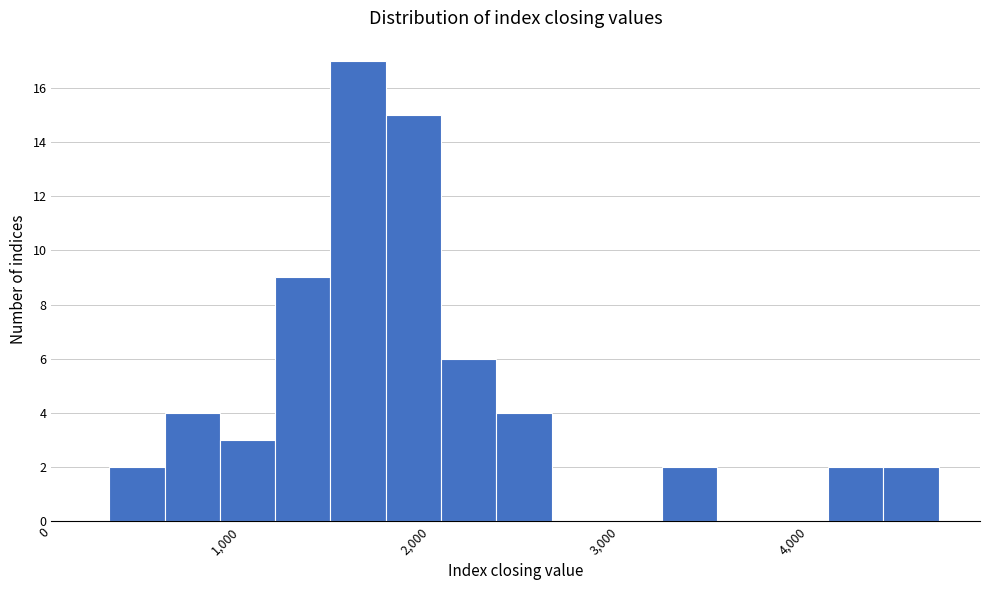

Read against the x-axis, roughly where is the centre of the tallest bar?

1600